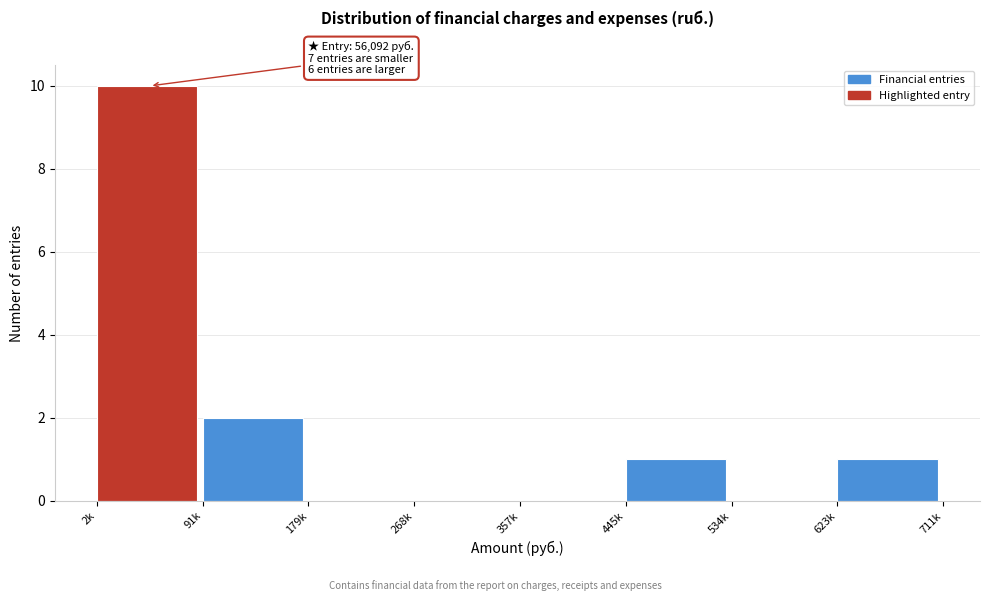

Reading right to left, transcribe all the data shown in this chart.

623k=1	534k=0	445k=1	357k=0	268k=0	179k=0	91k=2	2k=10